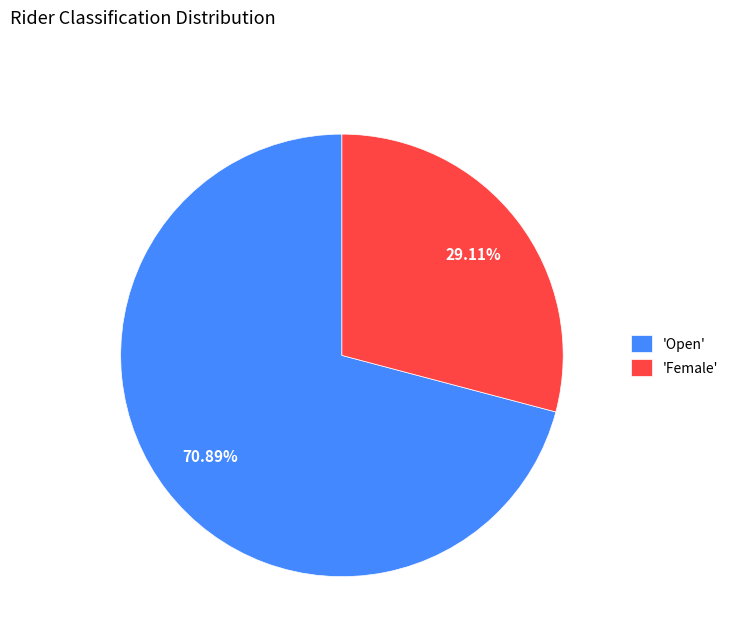

Does 'Female' represent more than half of the total?

No